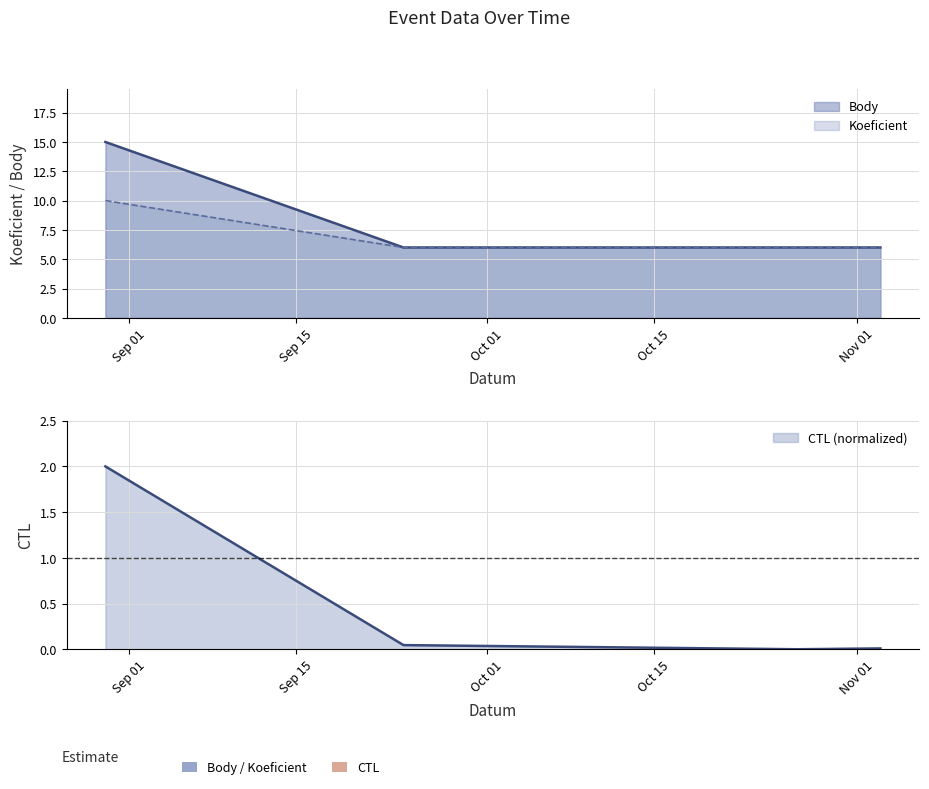

Reading left to right, transcribe all the data shown in this chart.

Koeficient: 15	6	6	6
Body: 10	6	6	6